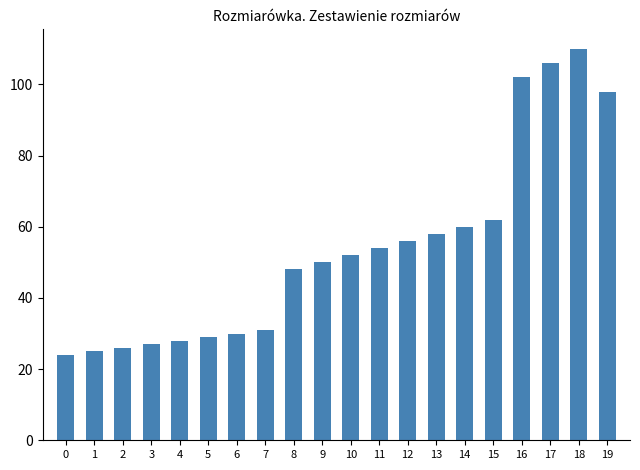

How many categories are shown in the chart?

20